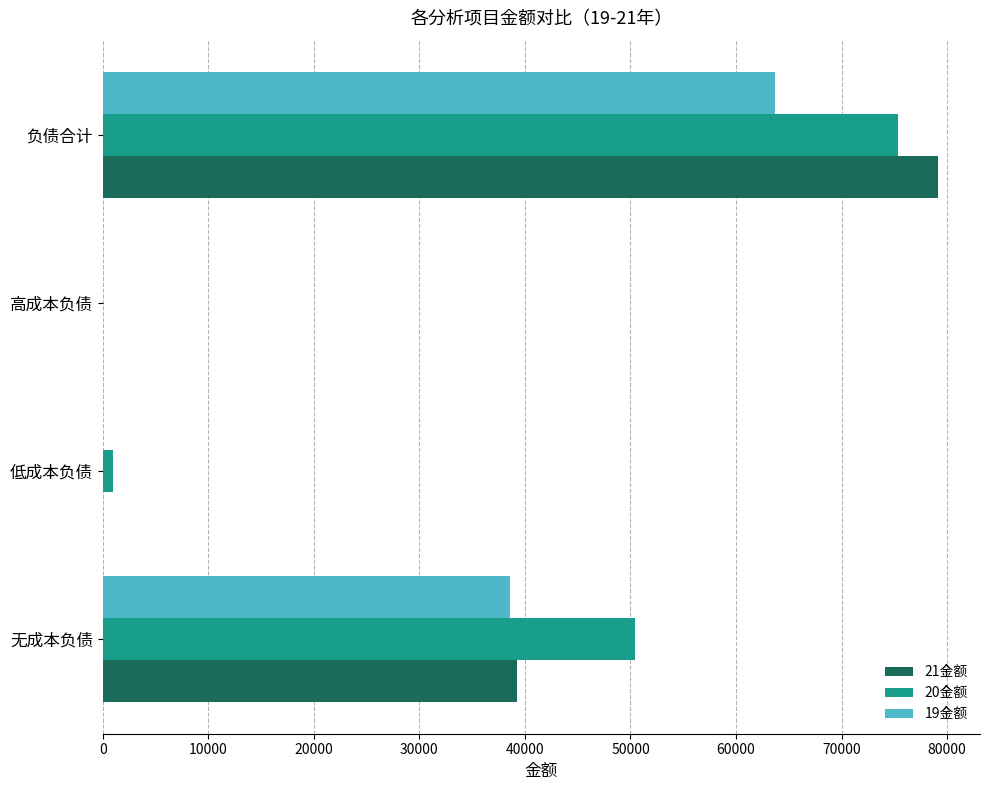

What is the greatest value displayed?

79162.5